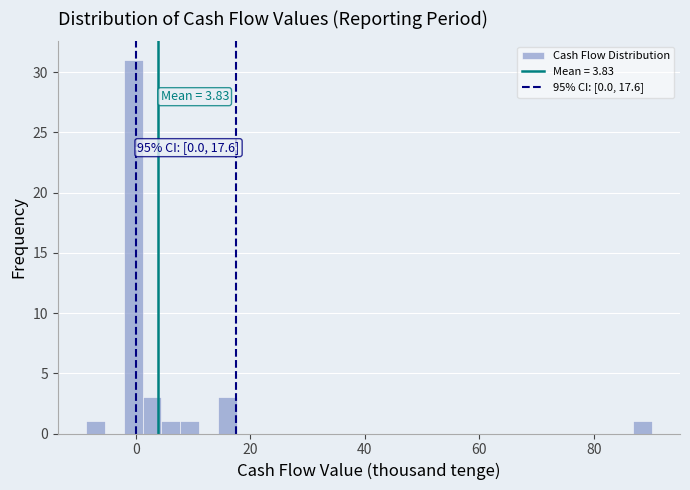

Read against the x-axis, roughly where is the centre of the tallest bar?

0